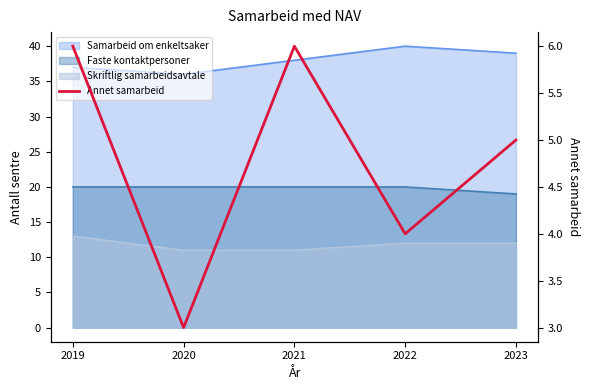

True or false: the data shows 4 at 2022.

True